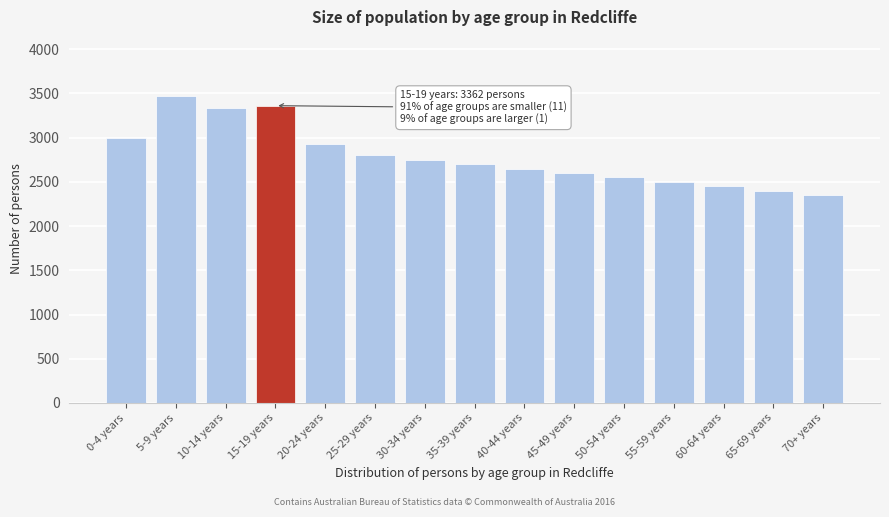

Reading left to right, list all the values displayed in this chart.

2997	3476	3341	3362	2928	2800	2750	2700	2650	2600	2550	2500	2450	2400	2350